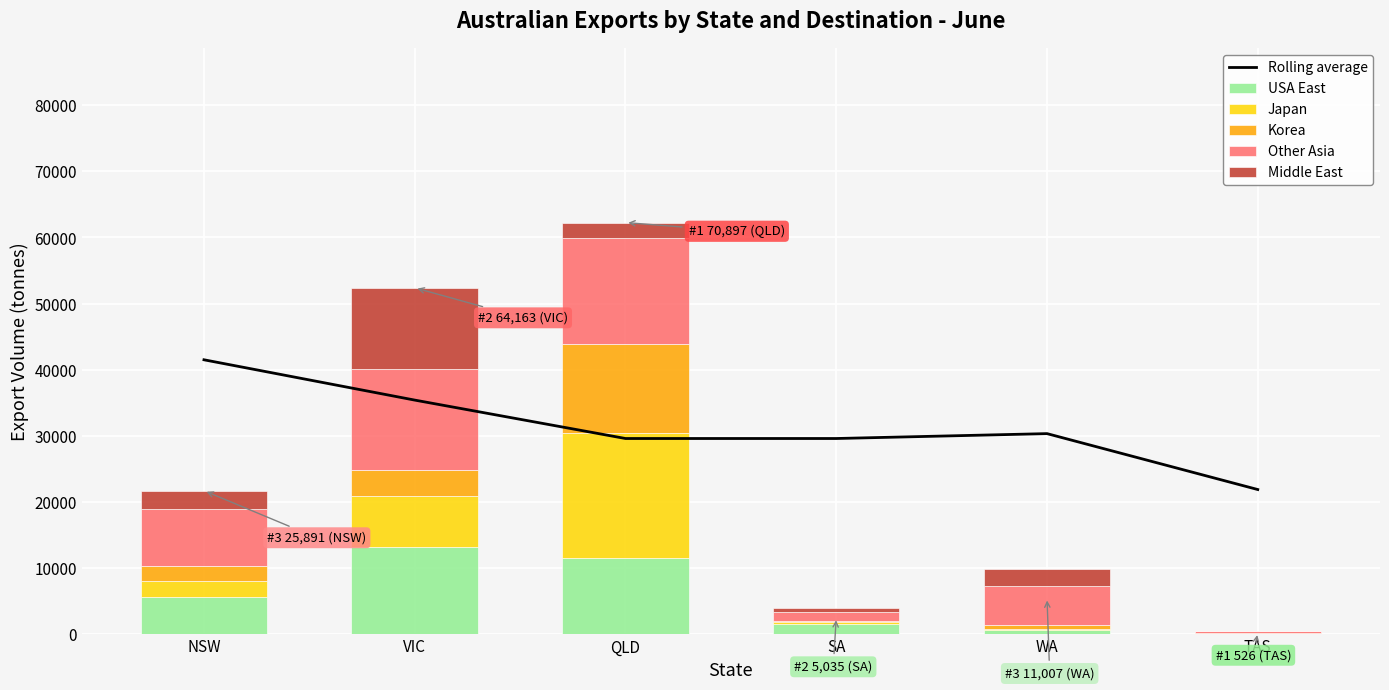

What is the difference between the maximum and minimum values in the Japan series?

18879.0